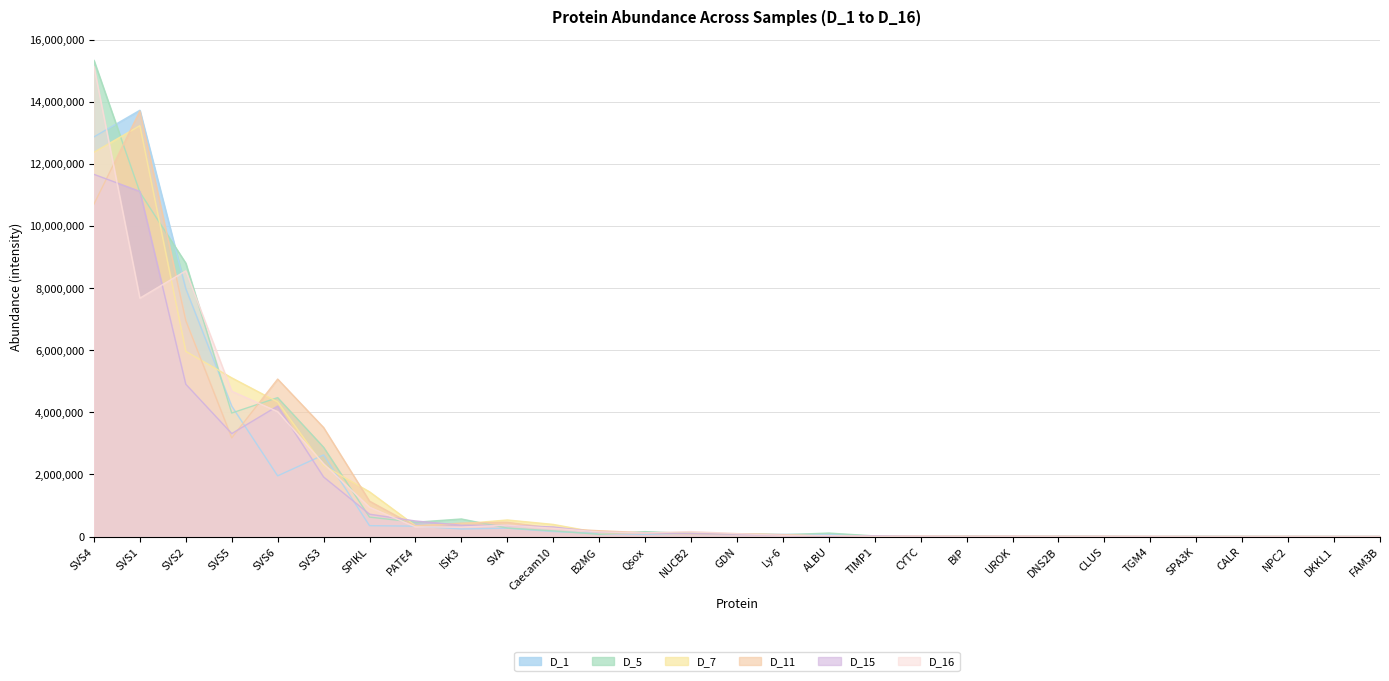

What is the value of the D_15 point at the 16th from the left?

34524.2